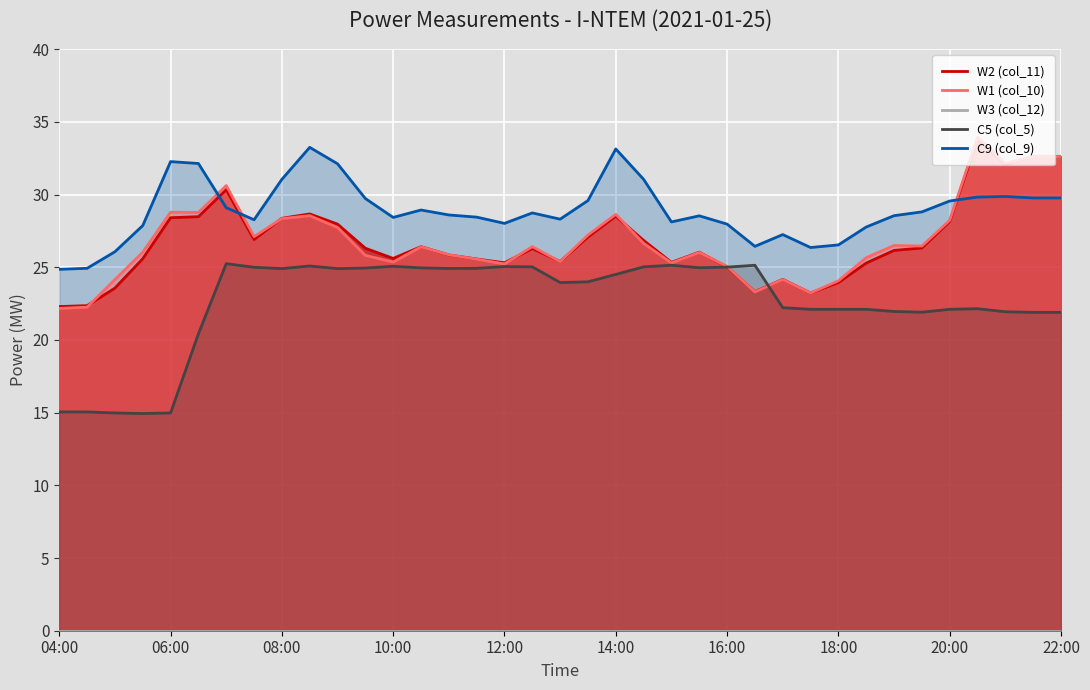

How many data points does each series have?

37